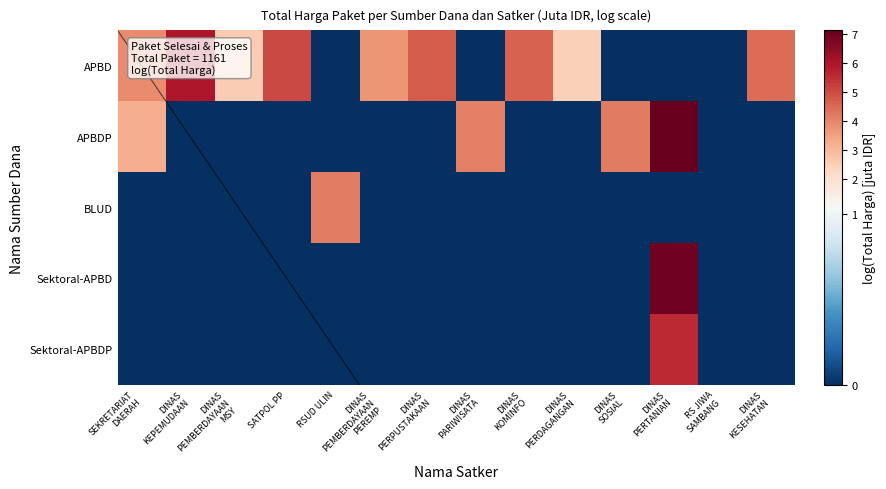

At which category is the sum across all series the highest?

DINAS
PERTANIAN